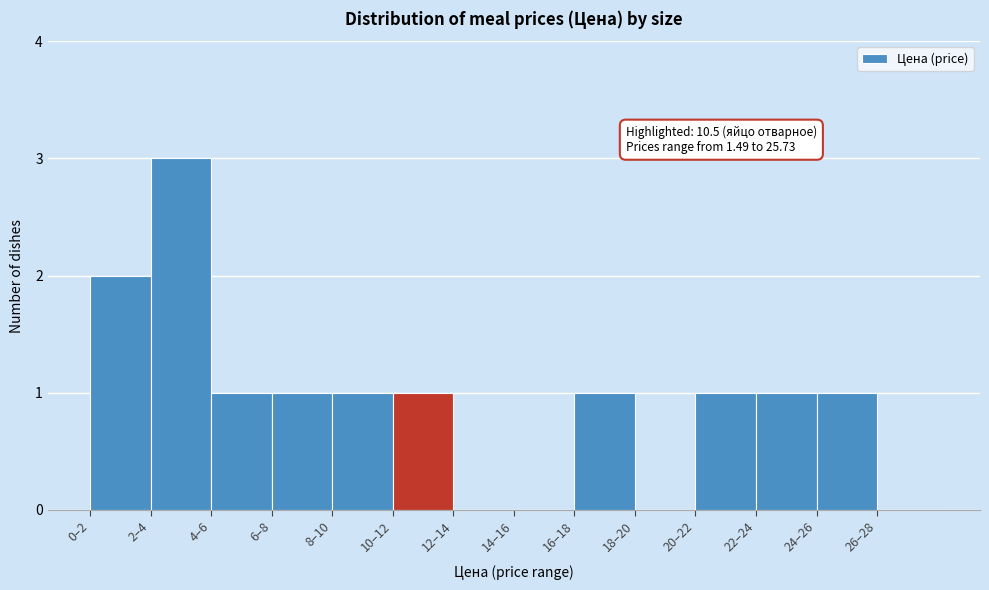

Reading left to right, what are all the values shown in this chart?

0–2=2	2–4=3	4–6=1	6–8=1	8–10=1	10–12=1	12–14=0	14–16=0	16–18=1	18–20=0	20–22=1	22–24=1	24–26=1	26–28=0